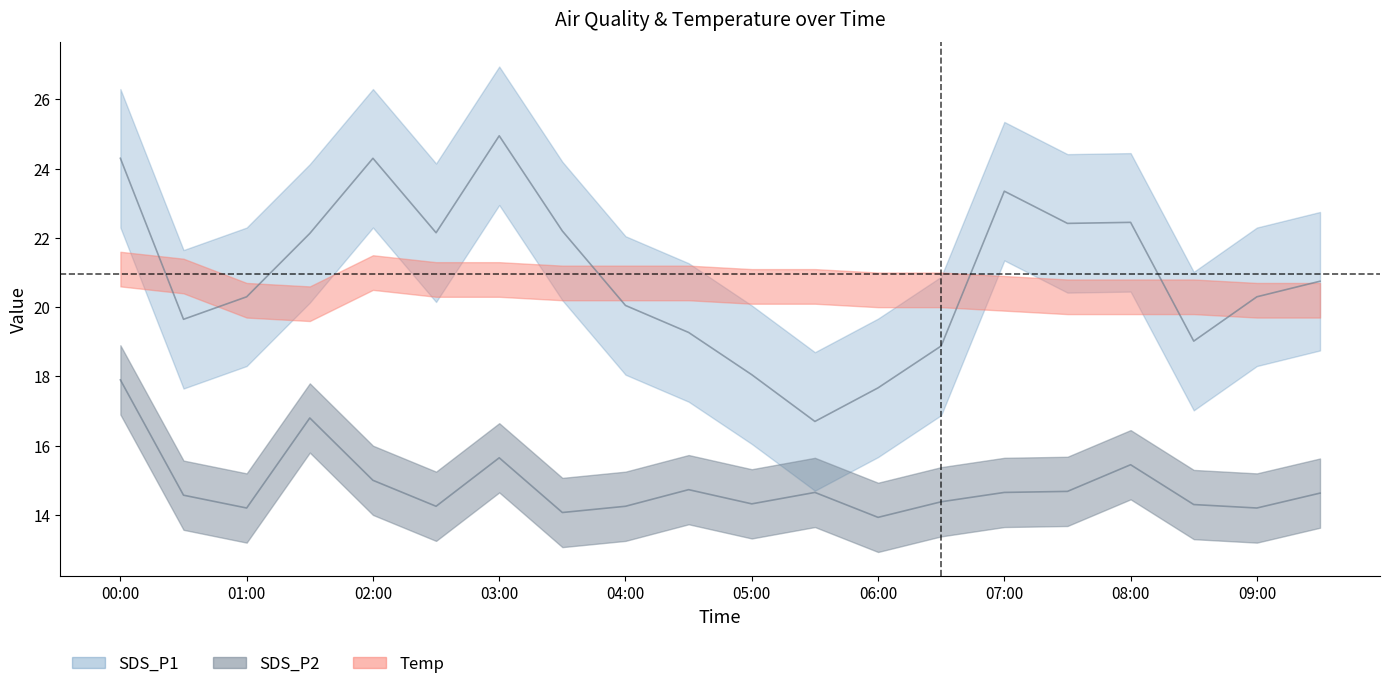

What is the sum of the SDS_P2 values at 9 and 12?

28.7